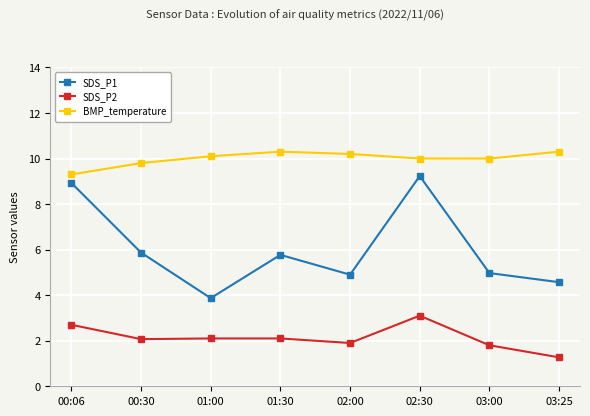

At 02:30, list the series in order from largest to smallest.

BMP_temperature, SDS_P1, SDS_P2